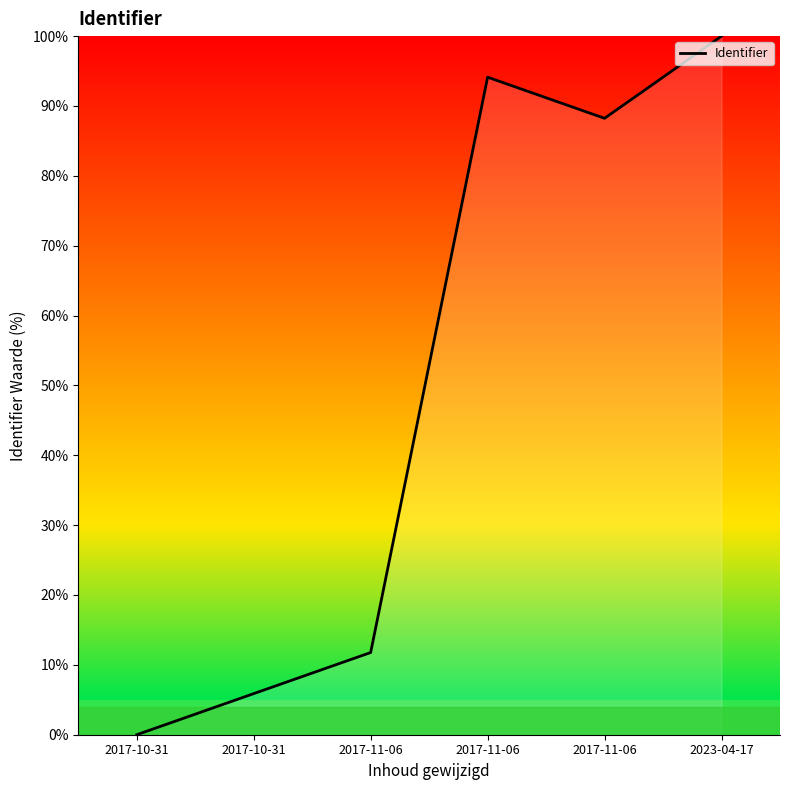

How many values are above zero?

5